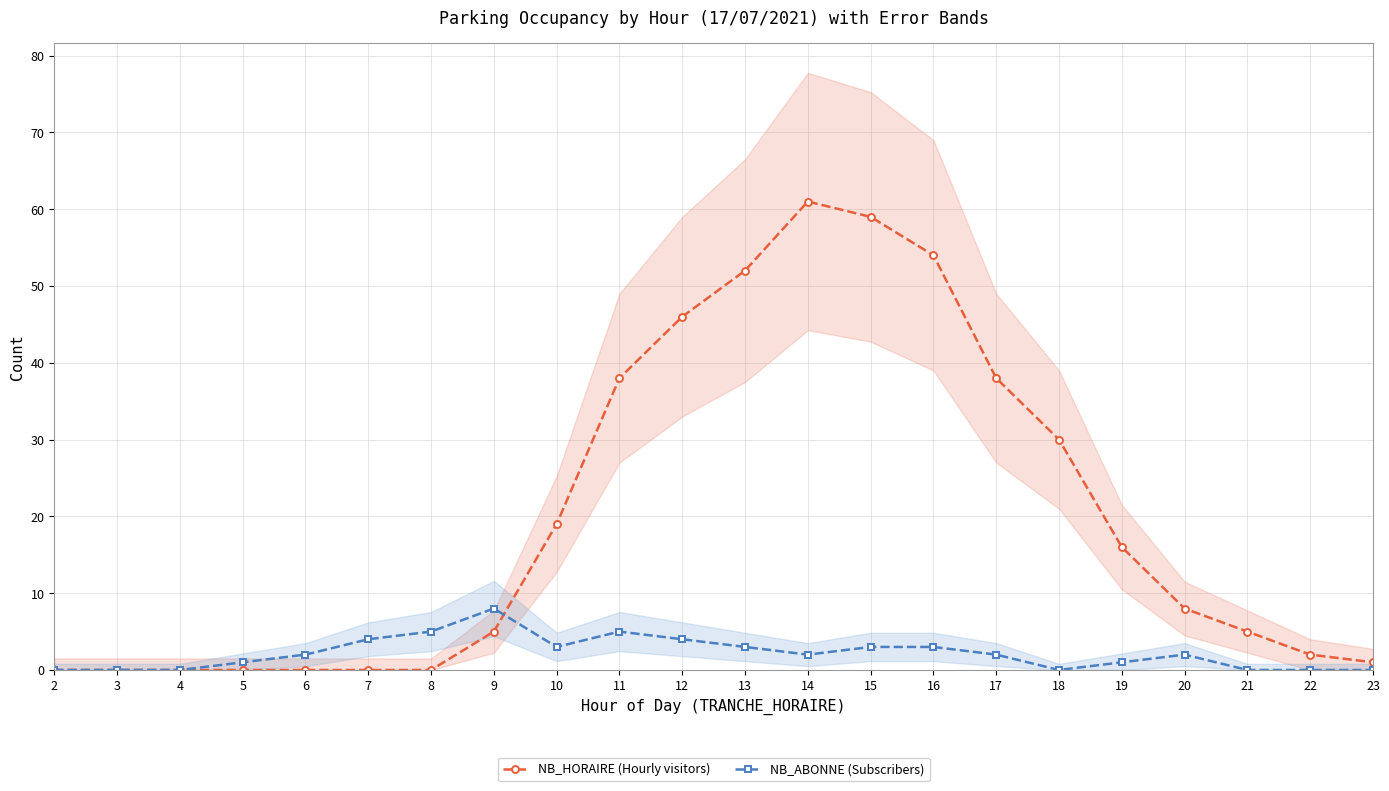

Is it true that NB_HORAIRE (Hourly visitors) equals 2 at 23?

False